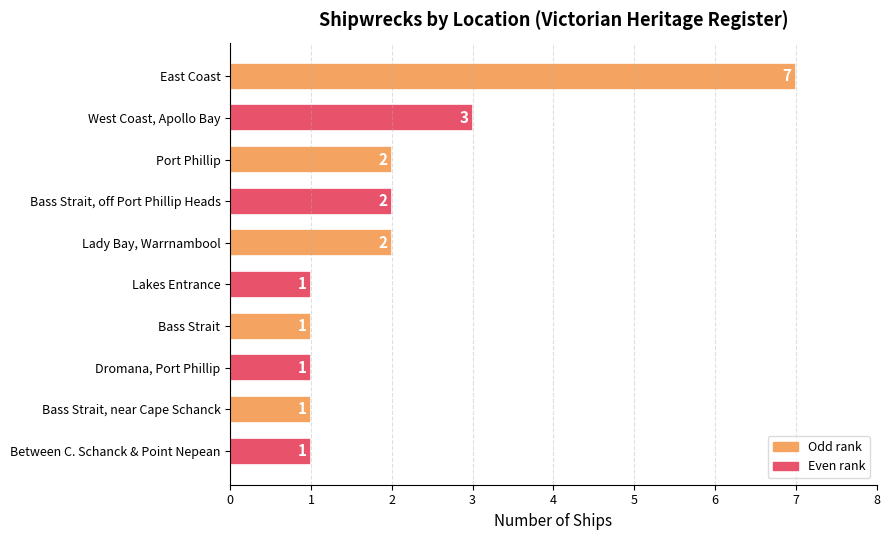

What is the value of the 3rd bar from the top?

2